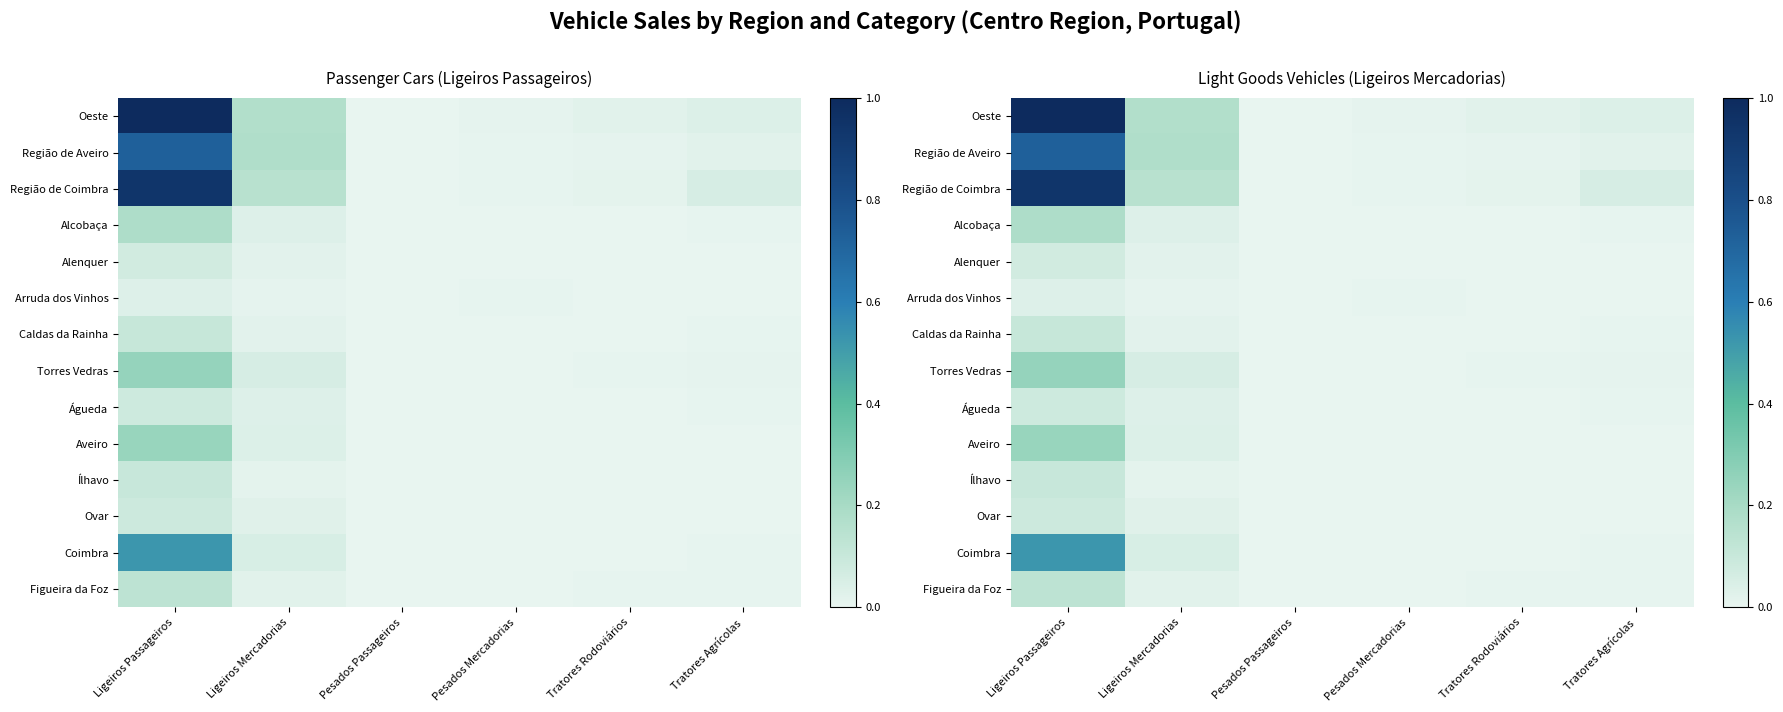

How many data points does each series have?

6